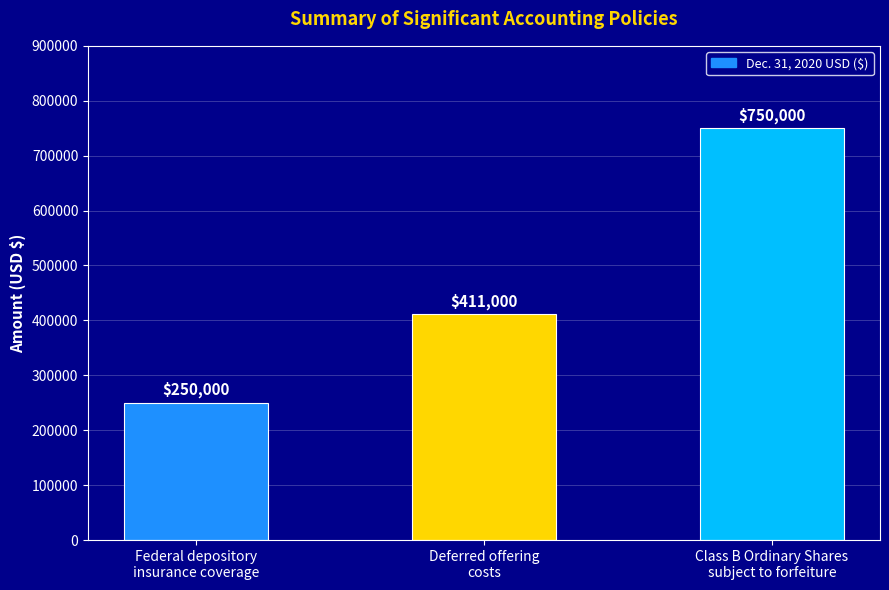

How many distinct data groups are displayed?

1